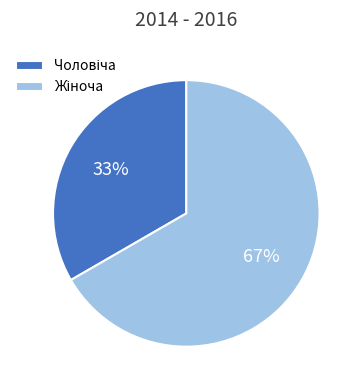

To the nearest percent, what is the average slice percentage?

50%